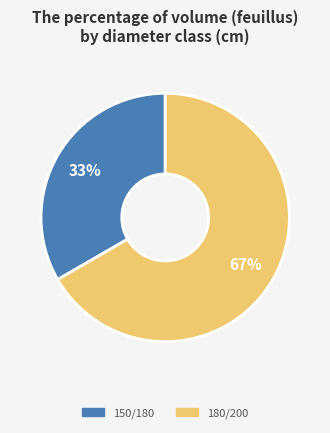

To the nearest percent, what is the average slice percentage?

50%